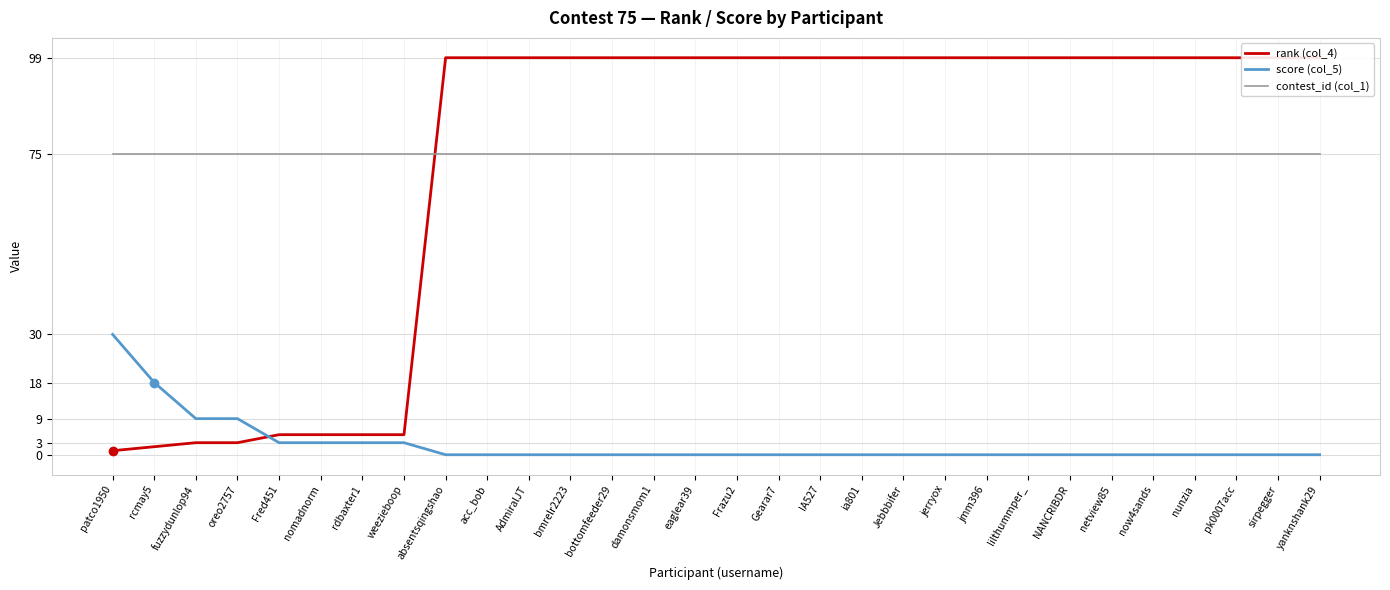

What is the label of the 7th point from the right?

NANCRIBDR